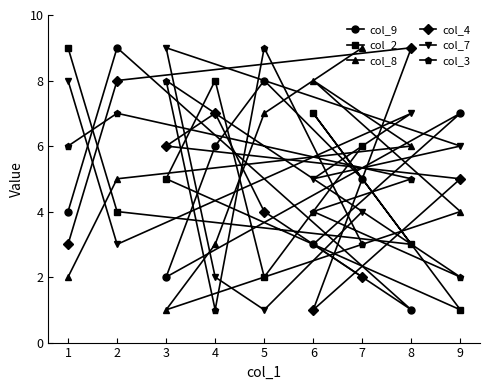

What is the highest value of the col_2 series?

9